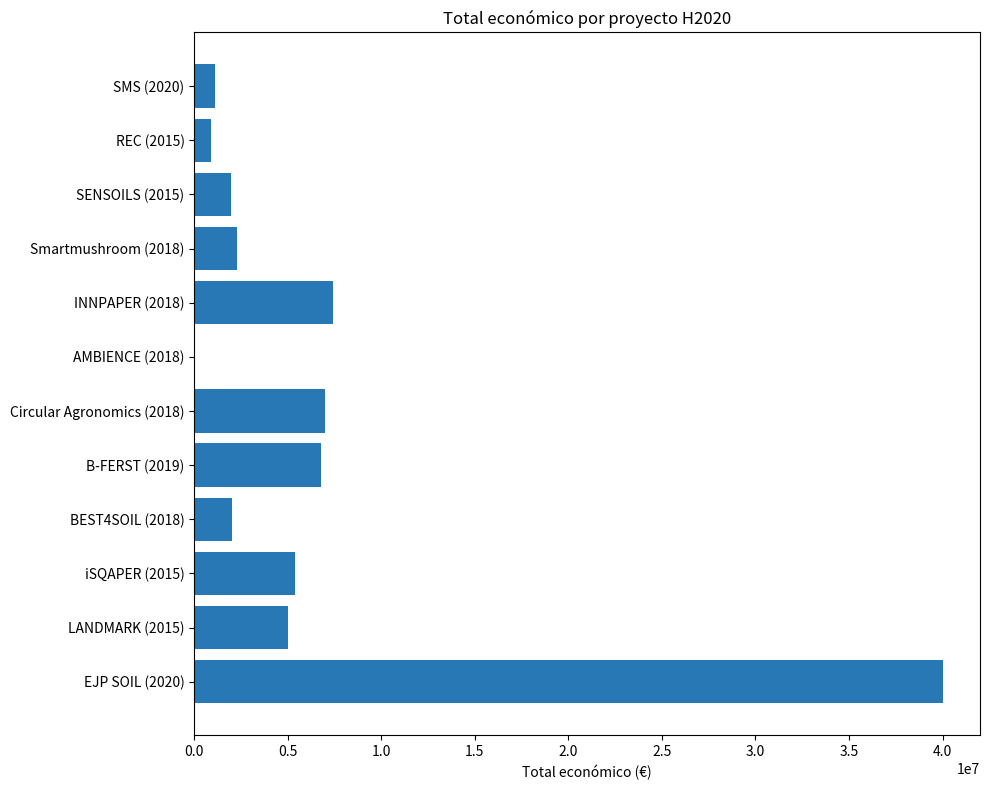

What is the sum of all values?

79864816